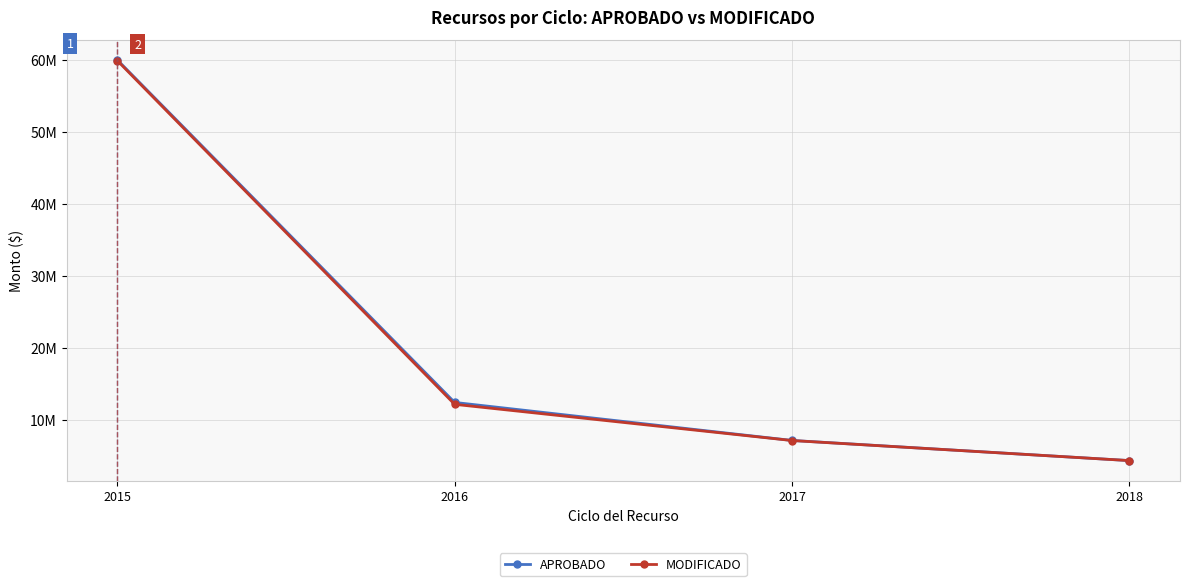

What is the sum of the APROBADO values at 2016 and 2017?

19467845.5